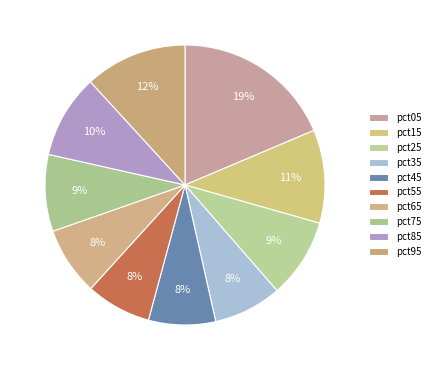

Is pct25 the majority of the pie?

No